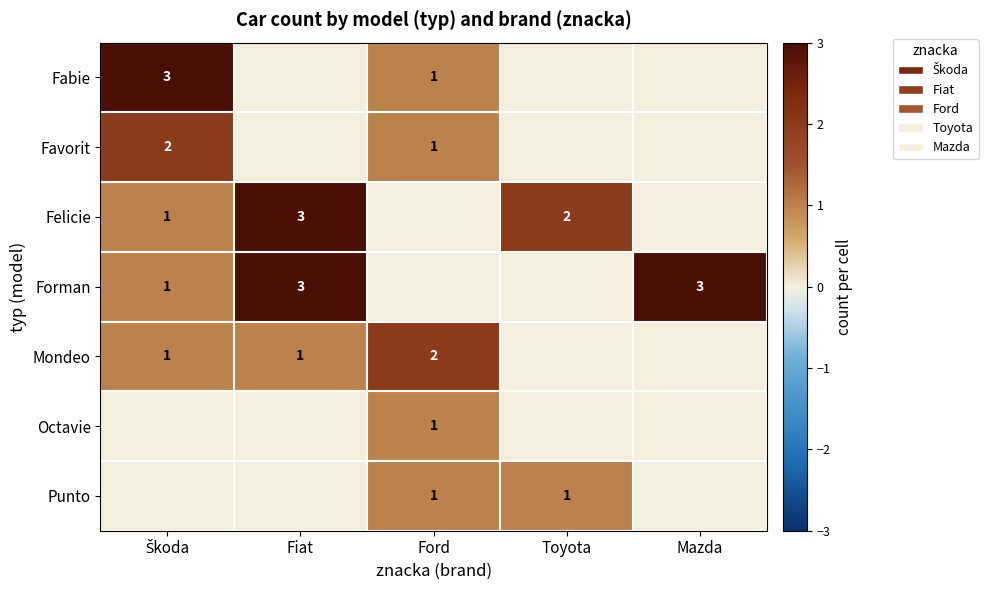

True or false: Fabie has a value of 1 at Ford.

True